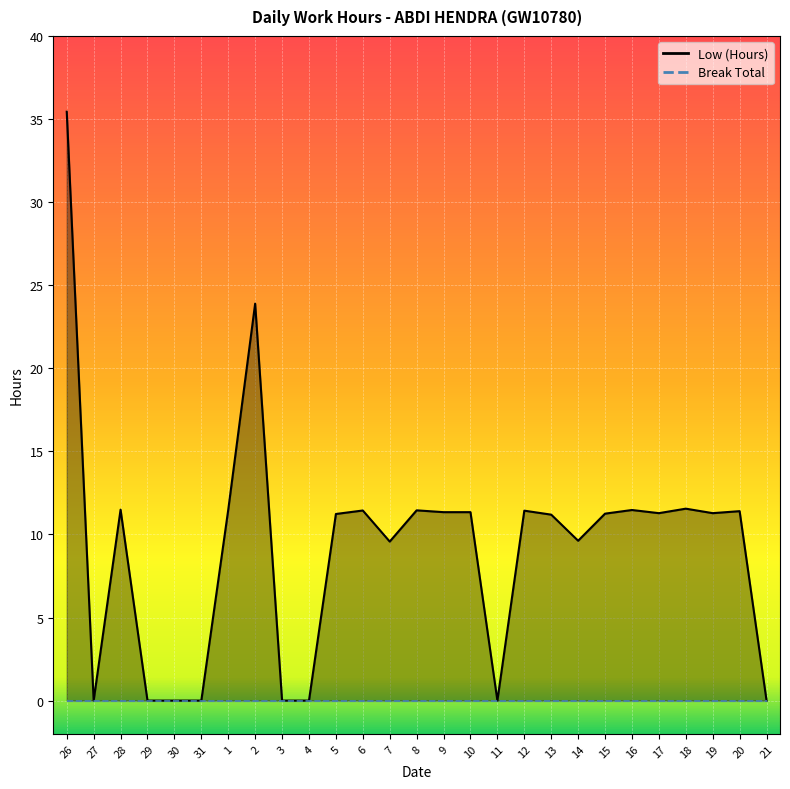

Reading left to right, what are all the values shown in this chart?

35.4	0.0	11.5	0.0	0.0	0.0	11.5	23.9	0.0	0.0	11.2	11.4	9.6	11.4	11.3	11.3	0.0	11.4	11.2	9.6	11.2	11.5	11.3	11.6	11.3	11.4	0.0